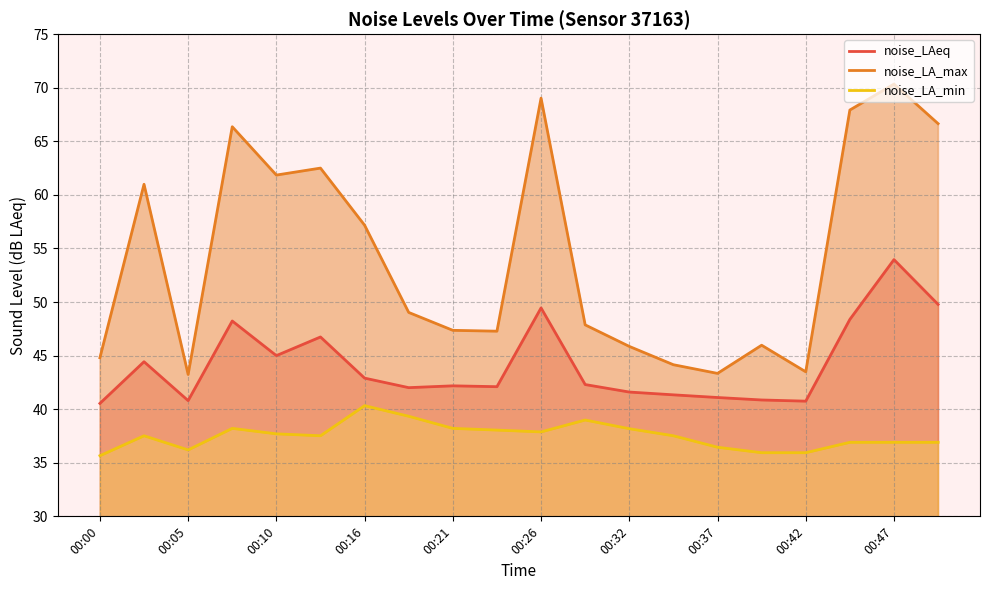

True or false: noise_LAeq and noise_LA_max cross at least once.

False